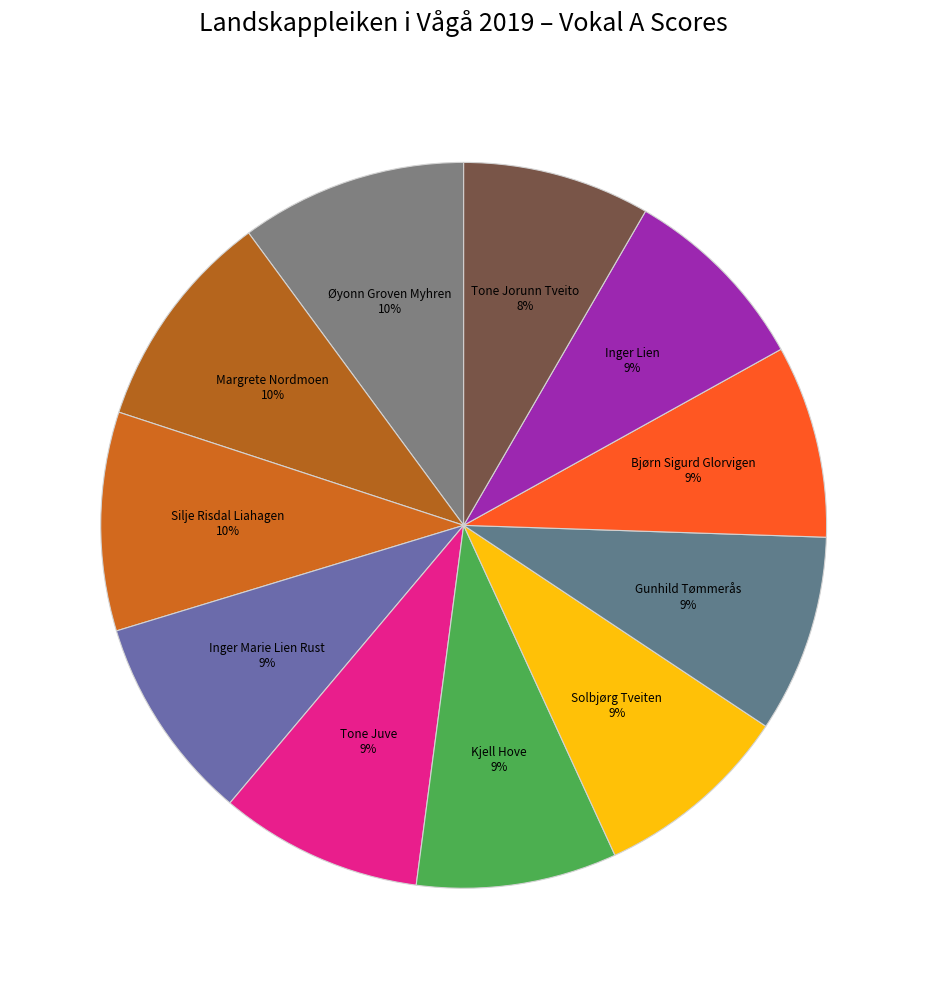

Count the number of slices in the pie.

11